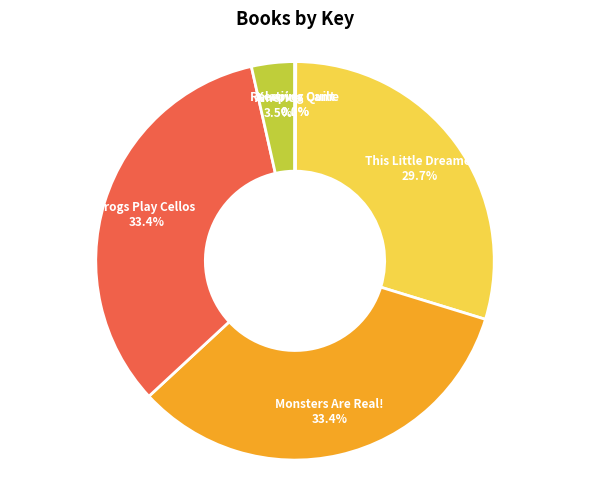

Do Frogs Play Cellos and Monsters Are Real! together represent more than half of the pie?

Yes